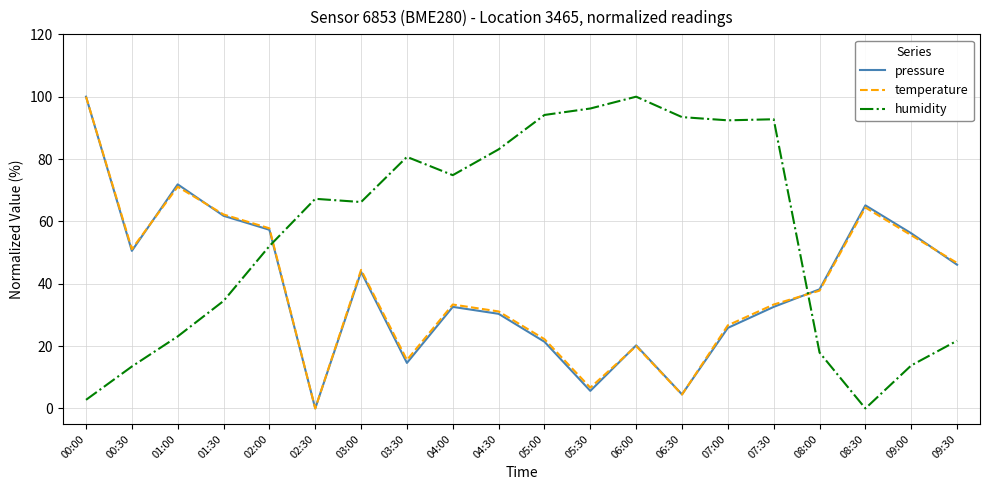

Is the value of humidity at 02:30 greater than the value of temperature at 02:30?

Yes